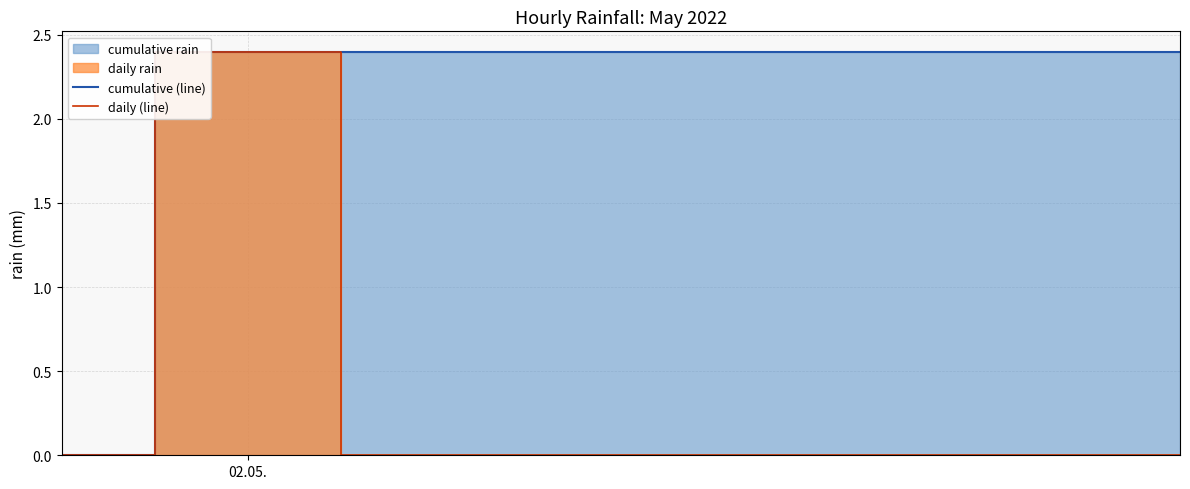

What is the highest value of the cumulative (line) series?

2.4